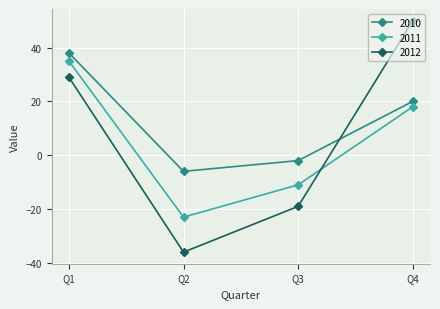

Is this an area chart (filled region under the line)?

No